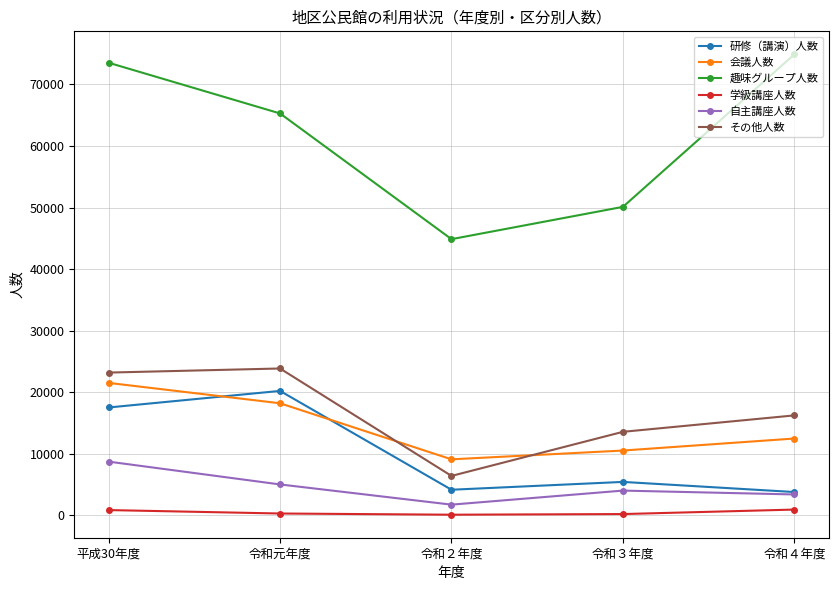

What is the average value of the その他人数 series?

16630